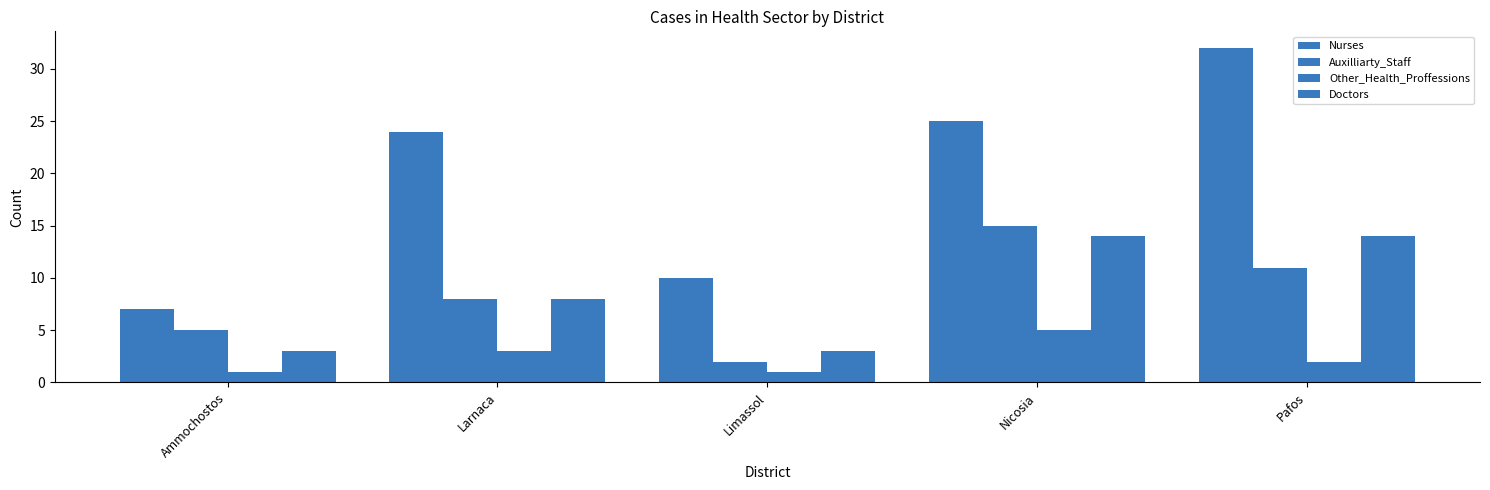

How many categories are shown in the chart?

5